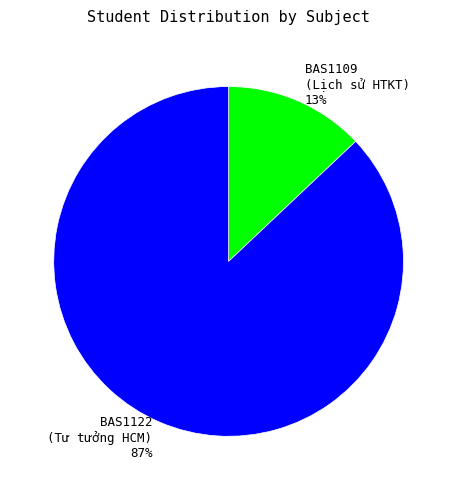

To the nearest percent, what is the difference between the largest and smallest slice percentages?

74%